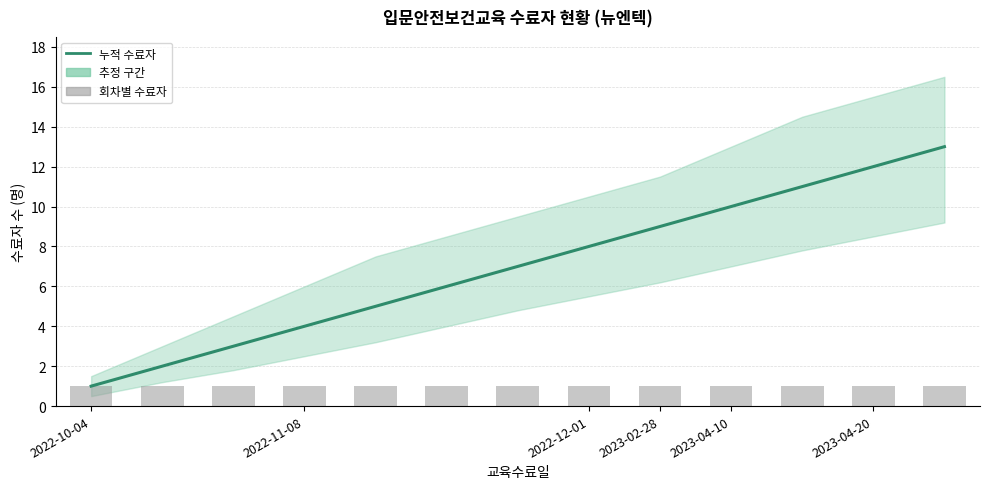

Reading left to right, extract all data points from this chart.

누적 수료자: 1	2	3	4	5	6	7	8	9	10	11	12	13
회차별 수료자: 1	1	1	1	1	1	1	1	1	1	1	1	1